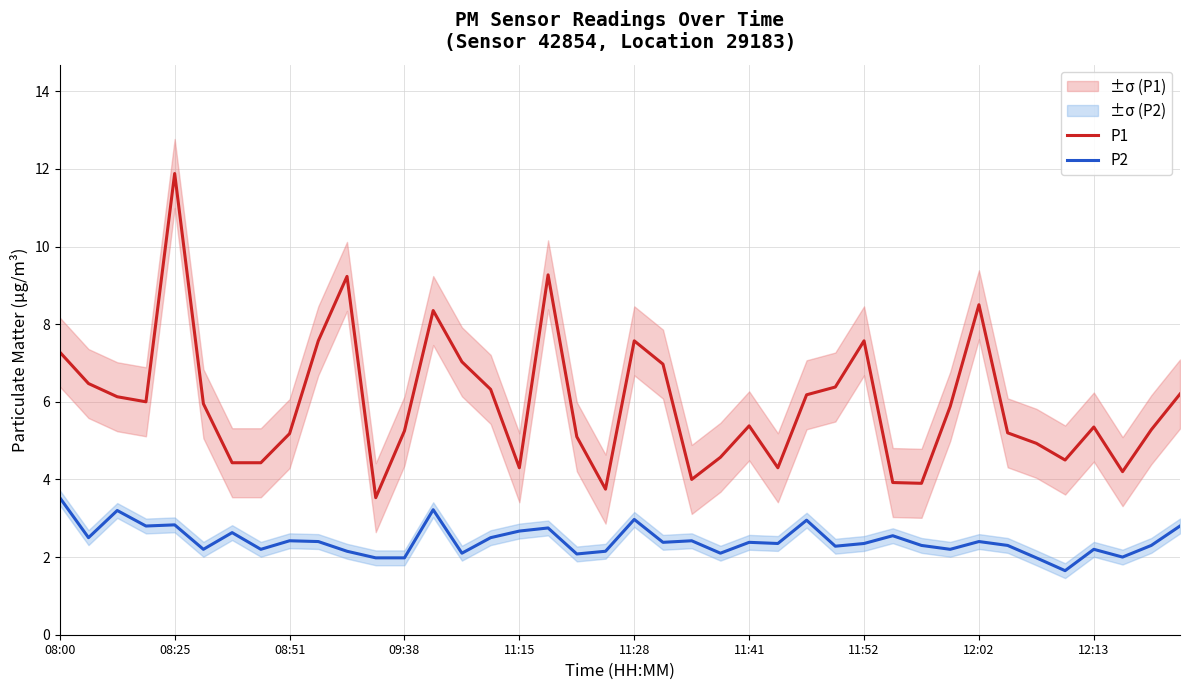

Reading left to right, extract all data points from this chart.

P1: 7.3	6.5	6.1	6.0	11.9	6.0	4.4	4.4	5.2	7.6	9.2	3.5	5.2	8.3	7.0	6.3	4.3	9.3	5.1	3.8	7.6	7.0	4.0	4.6	5.4	4.3	6.2	6.4	7.6	3.9	3.9	5.9	8.5	5.2	4.9	4.5	5.3	4.2	5.3	6.2
P2: 3.5	2.5	3.2	2.8	2.8	2.2	2.6	2.2	2.4	2.4	2.1	2.0	2.0	3.2	2.1	2.5	2.7	2.8	2.1	2.1	3.0	2.4	2.4	2.1	2.4	2.4	3.0	2.3	2.4	2.5	2.3	2.2	2.4	2.3	2.0	1.6	2.2	2.0	2.3	2.8